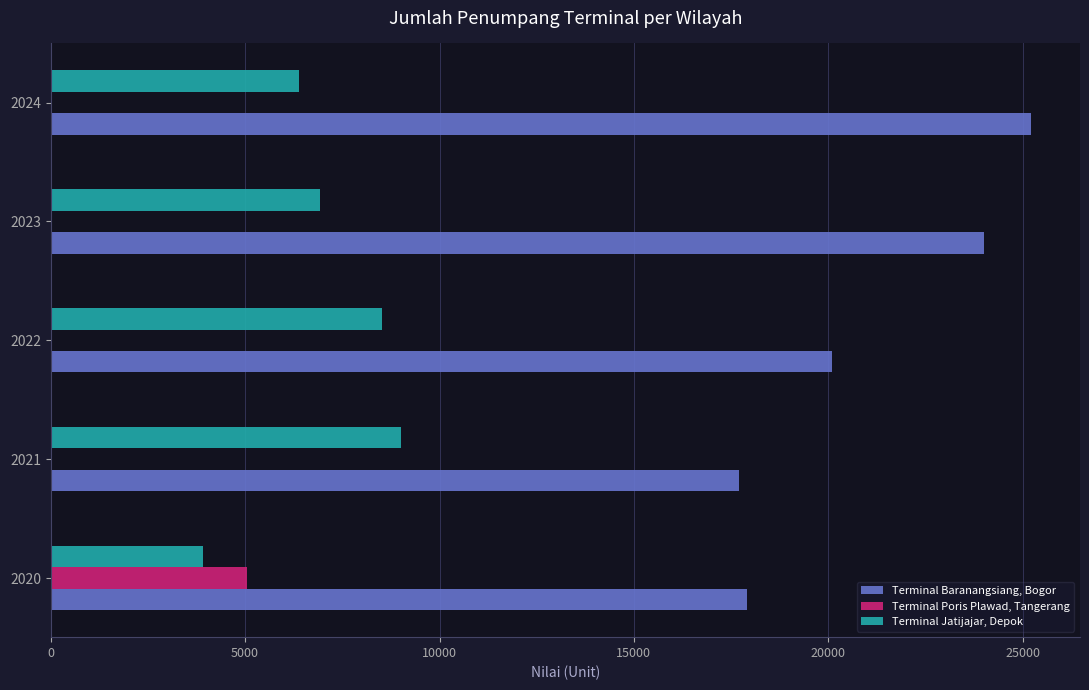

At which category is the sum across all series the highest?

2024